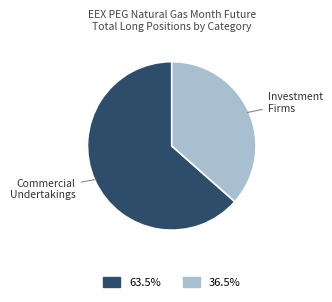

Between Investment Firms and Commercial Undertakings, which is larger?

Commercial Undertakings